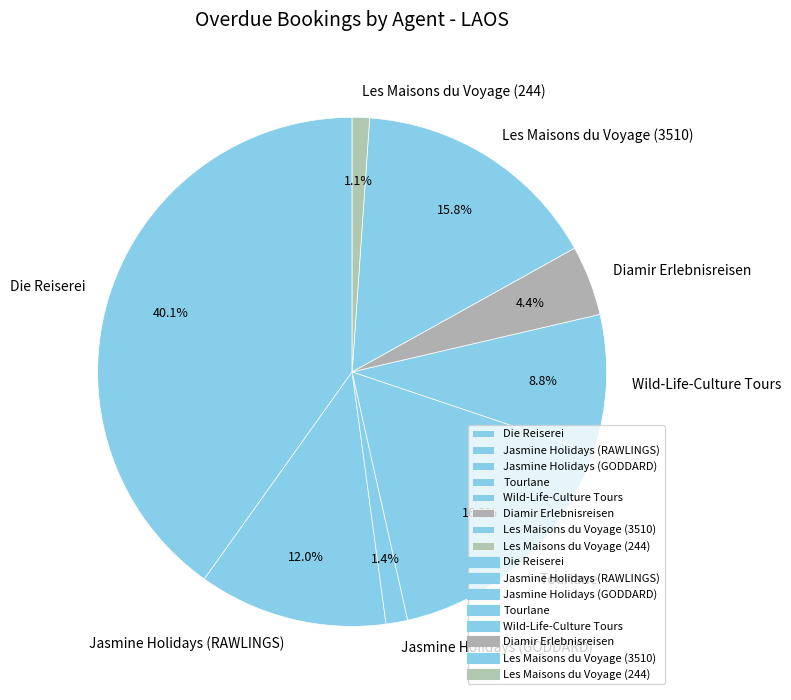

To the nearest percent, what is the difference between the largest and smallest slice percentages?

39%